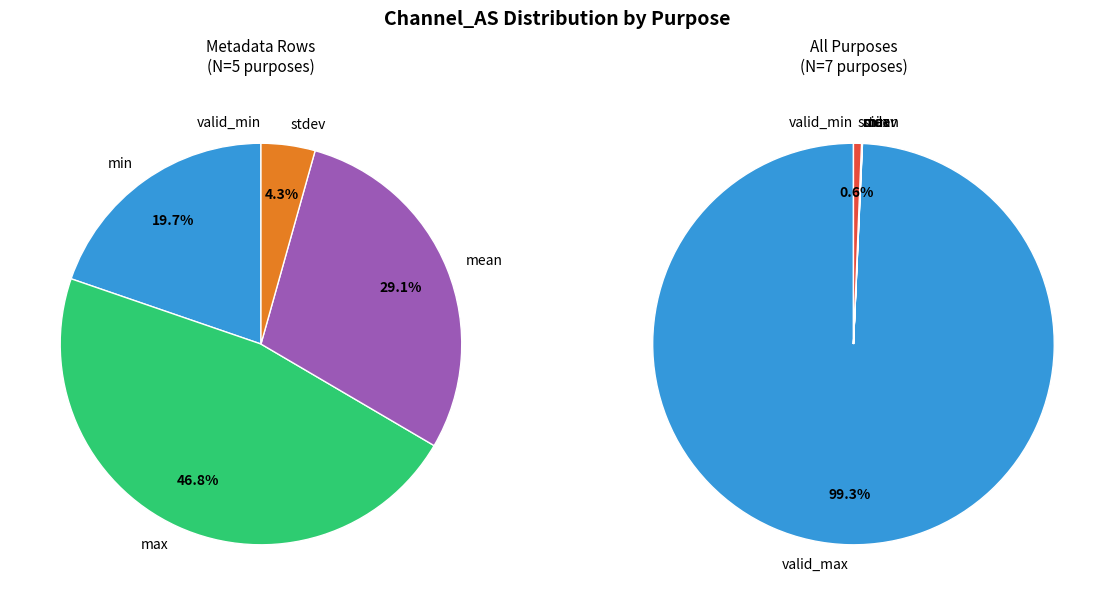

How many slices are in this pie chart?

7